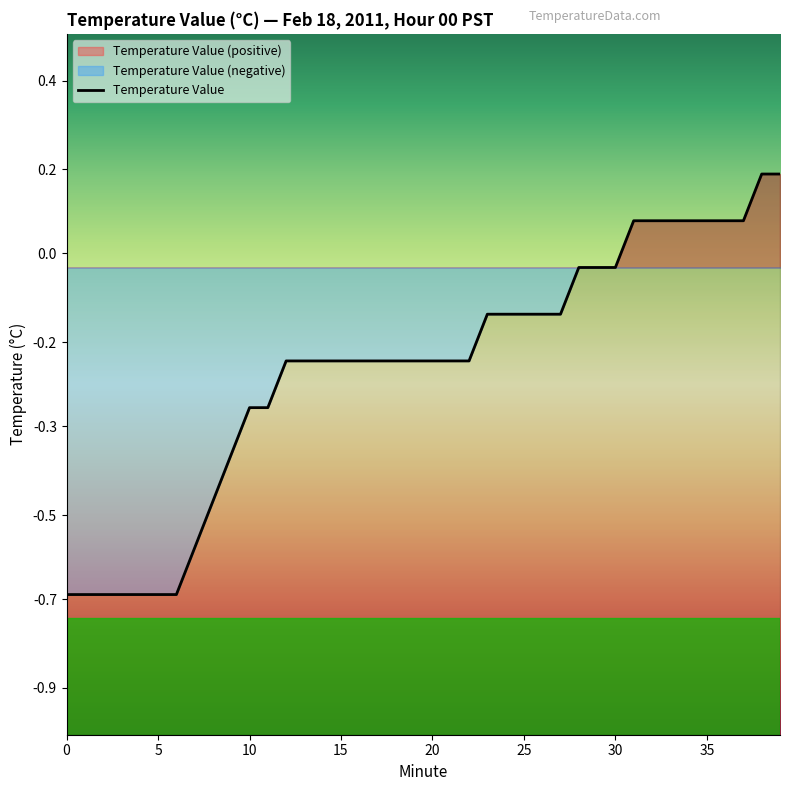

What is the sum of all values?

-8.6